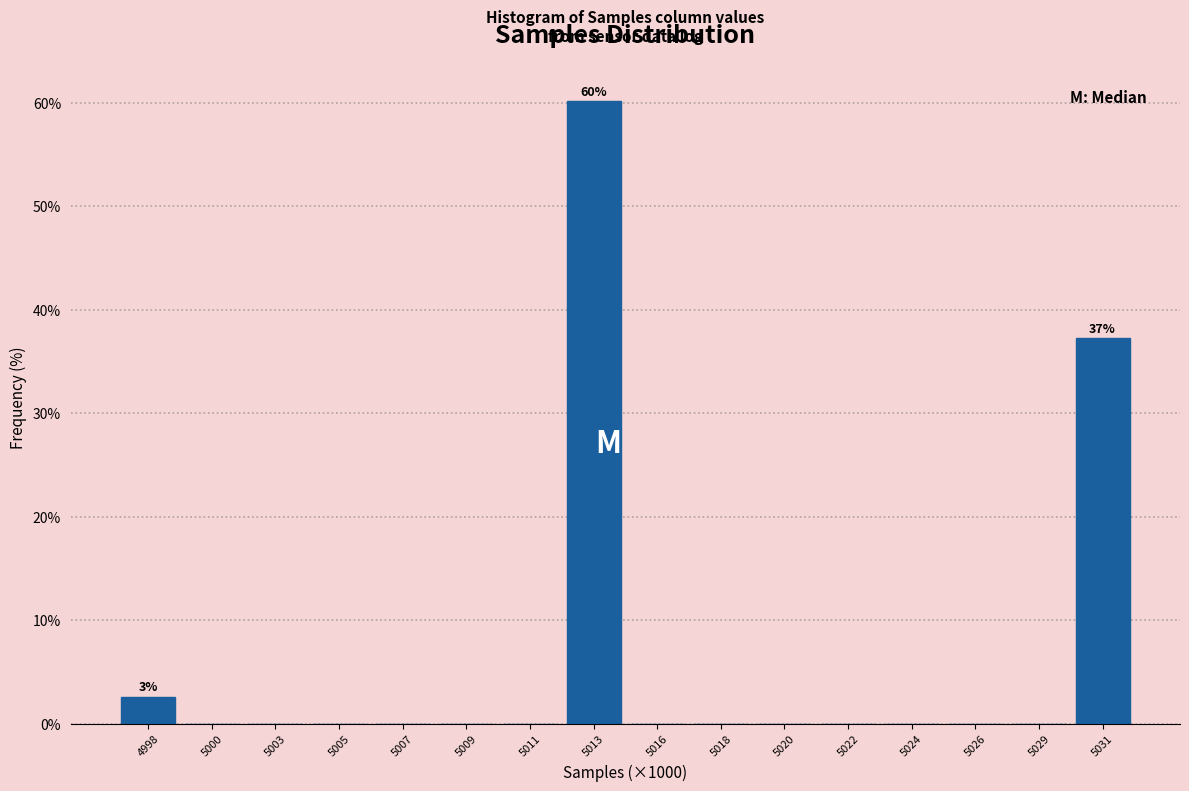

Reading left to right, transcribe all the data shown in this chart.

4998=2.6	5000=0.0	5003=0.0	5005=0.0	5007=0.0	5009=0.0	5011=0.0	5013=60.1	5016=0.0	5018=0.0	5020=0.0	5022=0.0	5024=0.0	5026=0.0	5029=0.0	5031=37.3